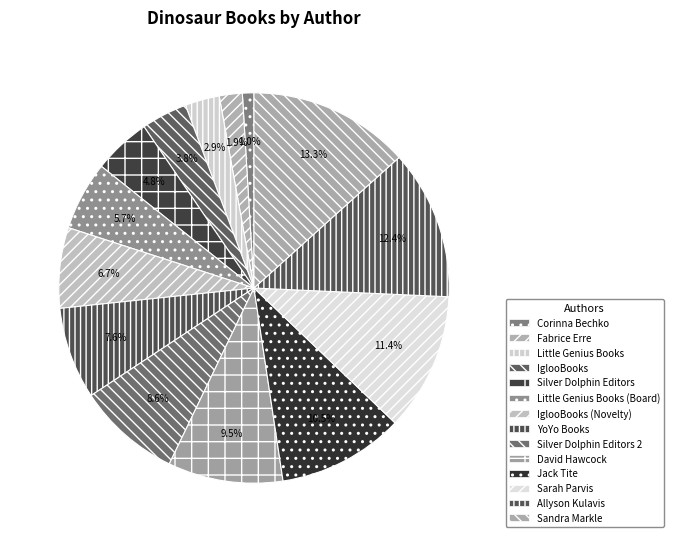

To the nearest percent, what percentage of the pie is Fabrice Erre?

2%